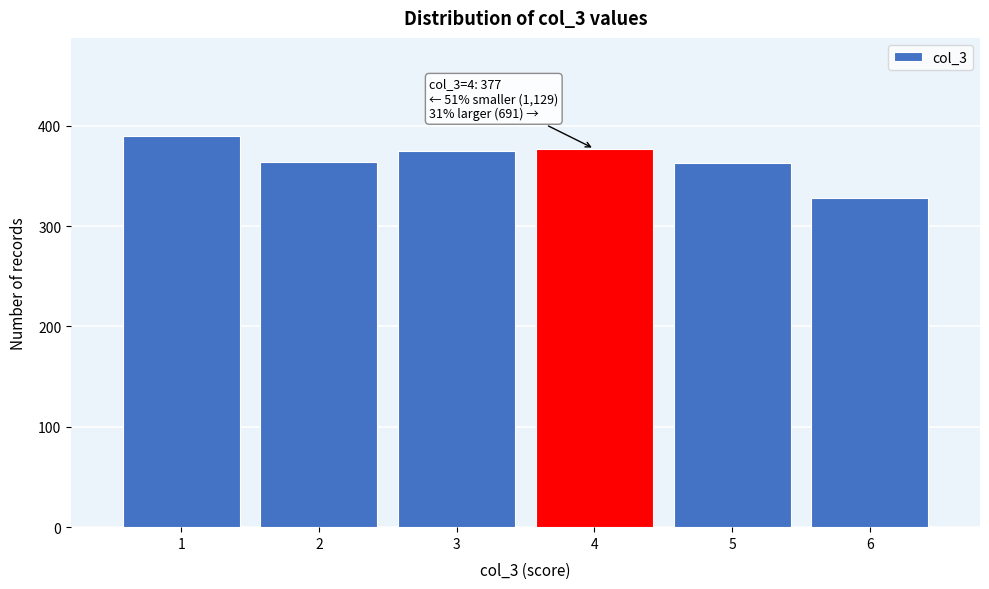

Over which range of the x-axis is the bar tallest?

0.5 to 1.5